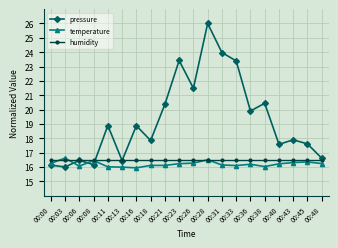

Rank the series by their maximum value, from lowest to highest.

humidity, temperature, pressure